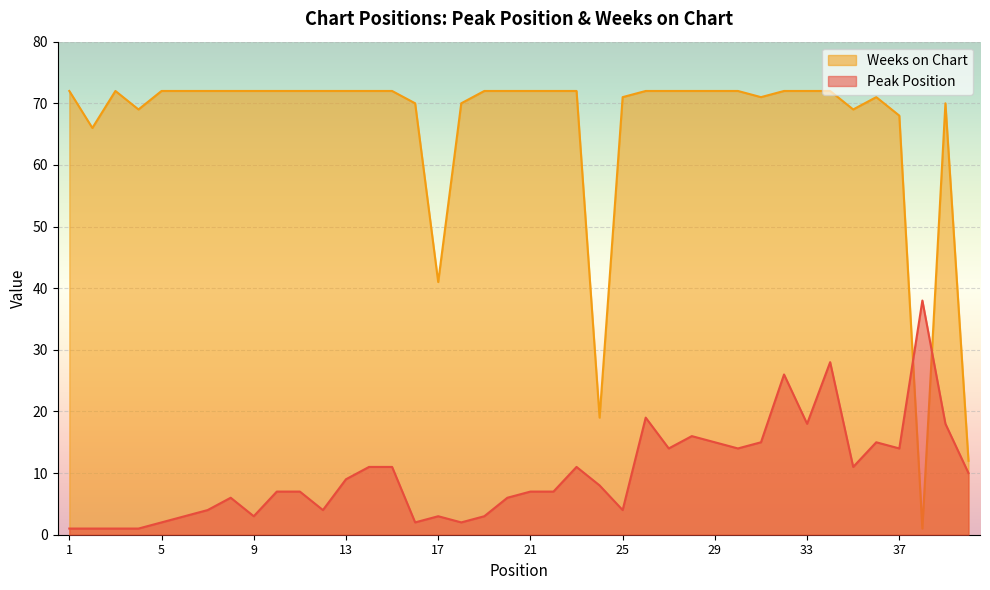

Reading left to right, what are all the values shown in this chart?

Peak Position: 1=1	2=1	3=1	4=1	5=2	6=3	7=4	8=6	9=3	10=7	11=7	12=4	13=9	14=11	15=11	16=2	17=3	18=2	19=3	20=6	21=7	22=7	23=11	24=8	25=4	26=19	27=14	28=16	29=15	30=14	31=15	32=26	33=18	34=28	35=11	36=15	37=14	38=38	39=18	40=10
Weeks on Chart: 1=72	2=66	3=72	4=69	5=72	6=72	7=72	8=72	9=72	10=72	11=72	12=72	13=72	14=72	15=72	16=70	17=41	18=70	19=72	20=72	21=72	22=72	23=72	24=19	25=71	26=72	27=72	28=72	29=72	30=72	31=71	32=72	33=72	34=72	35=69	36=71	37=68	38=1	39=70	40=12